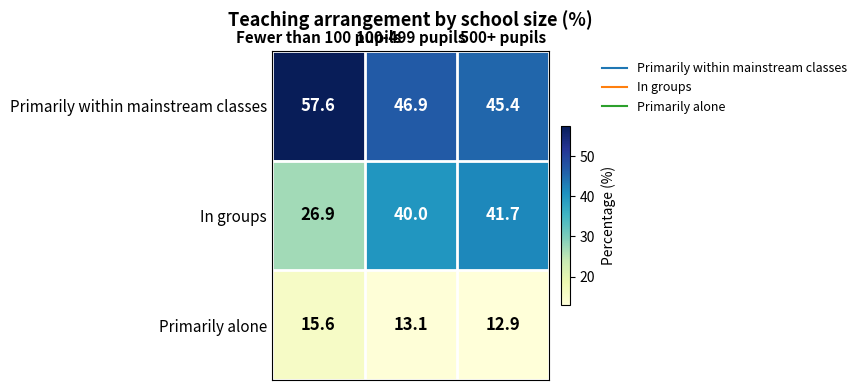

What is the minimum value shown in the chart?

12.9